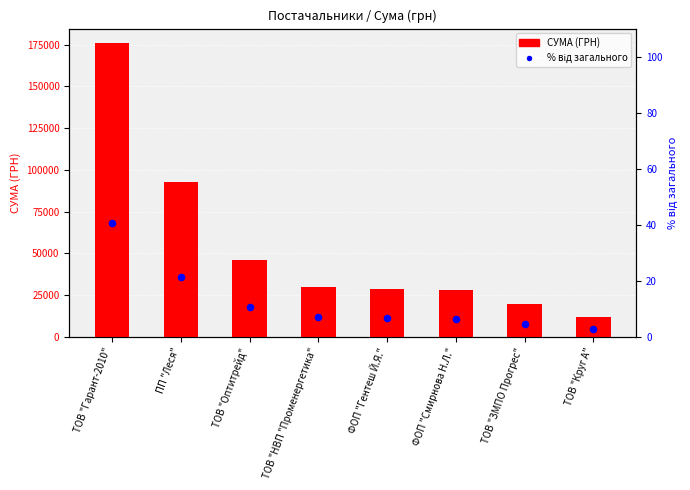

What are all the series names shown in the legend?

СУМА (ГРН), % від загального